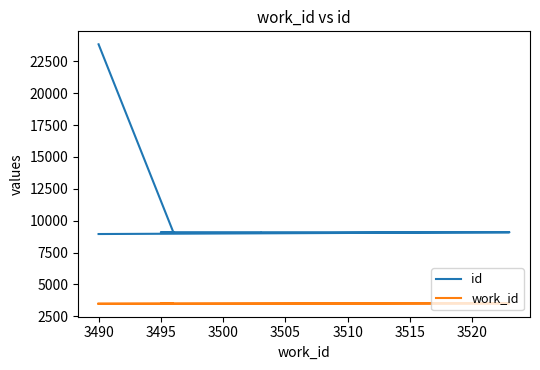

How many data points does each series have?

7